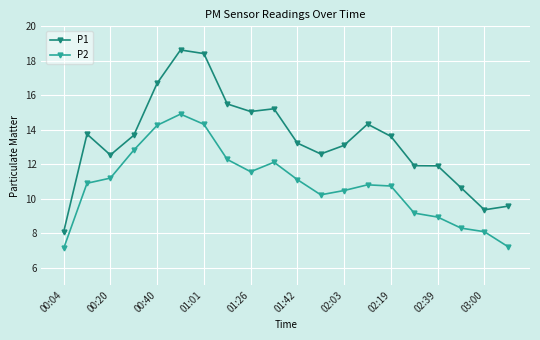

In P1, how many points are higher than both neighbors (excluding endpoints)?

4